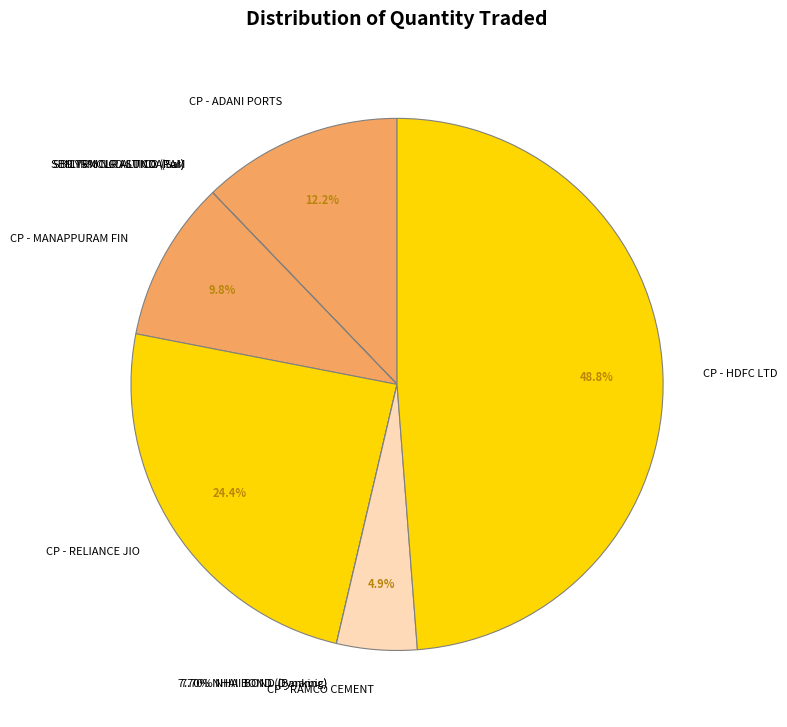

Which has a higher value, CP - RELIANCE JIO or 9.75% NCD SUNDARAM?

CP - RELIANCE JIO